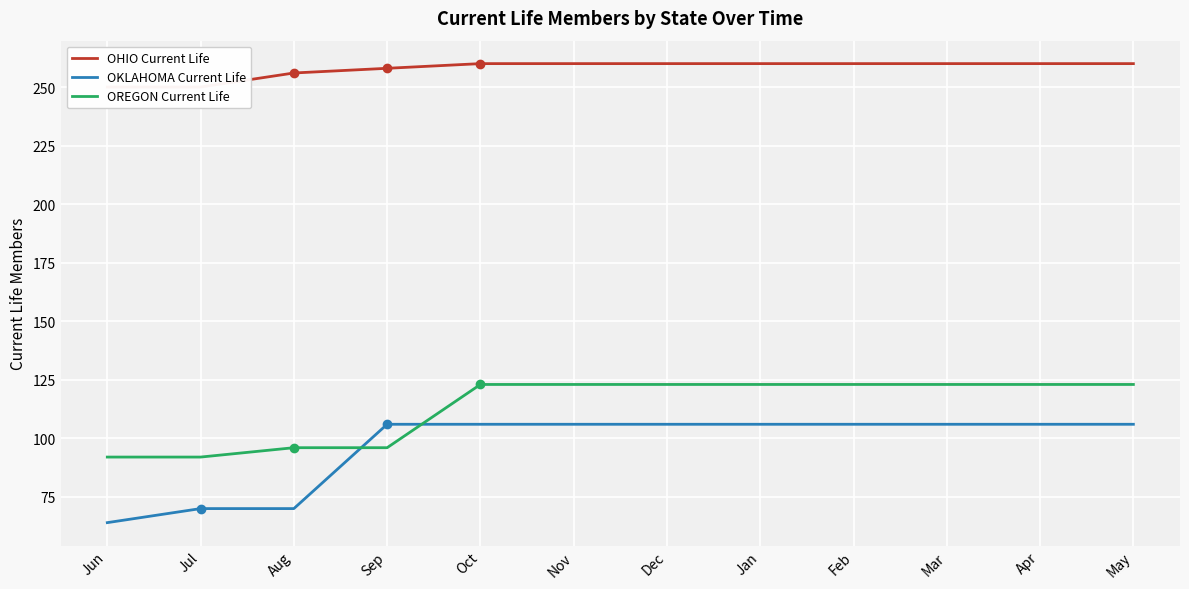

Between Jan and Mar, which series saw the biggest shift?

OHIO Current Life